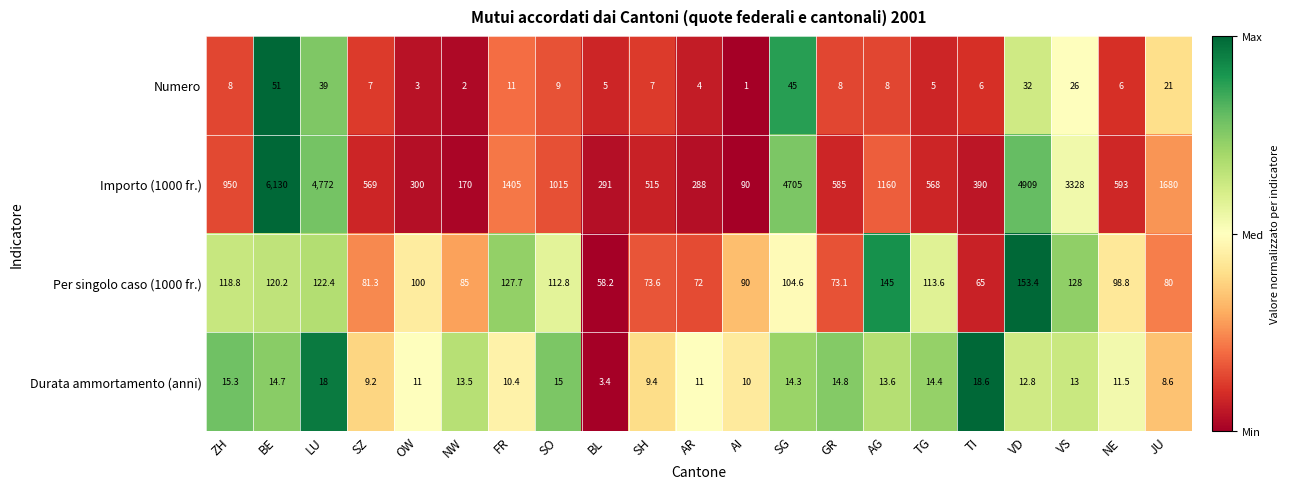

Between SG and VD, which series saw the biggest shift?

Importo (1000 fr.)